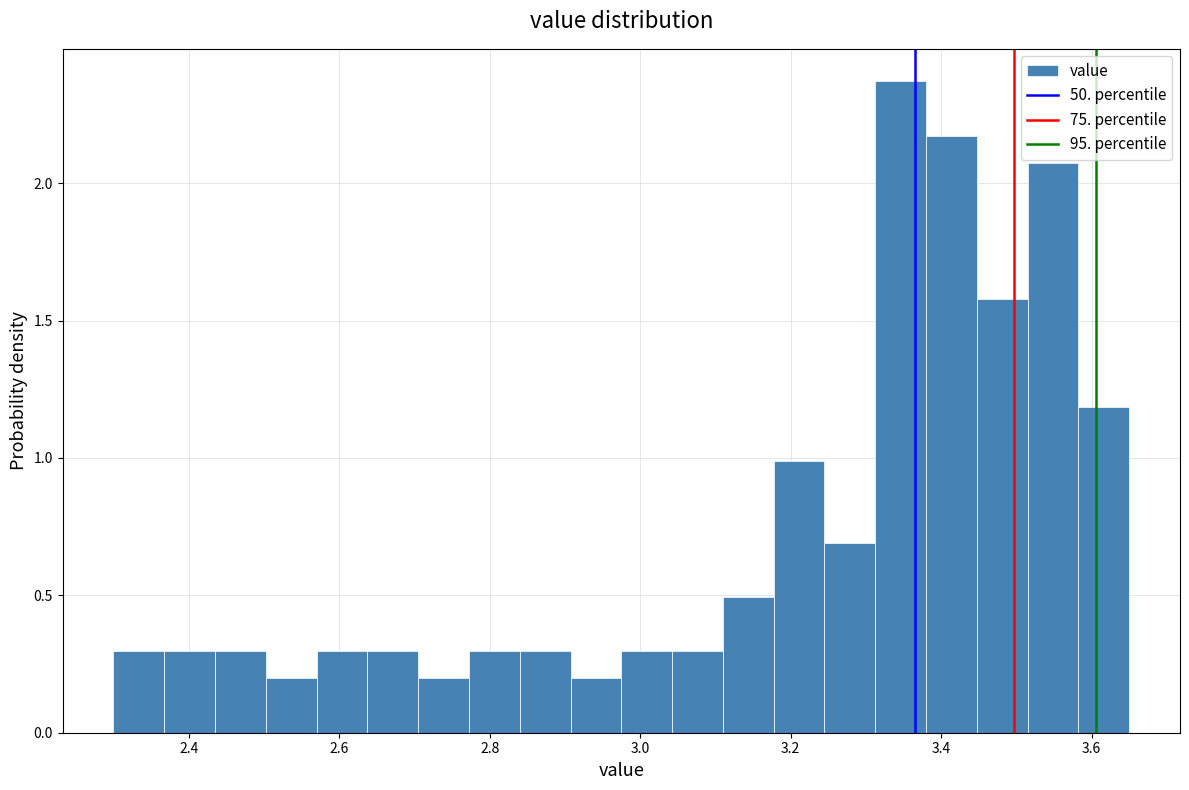

Read against the x-axis, roughly where is the centre of the tallest bar?

3.34